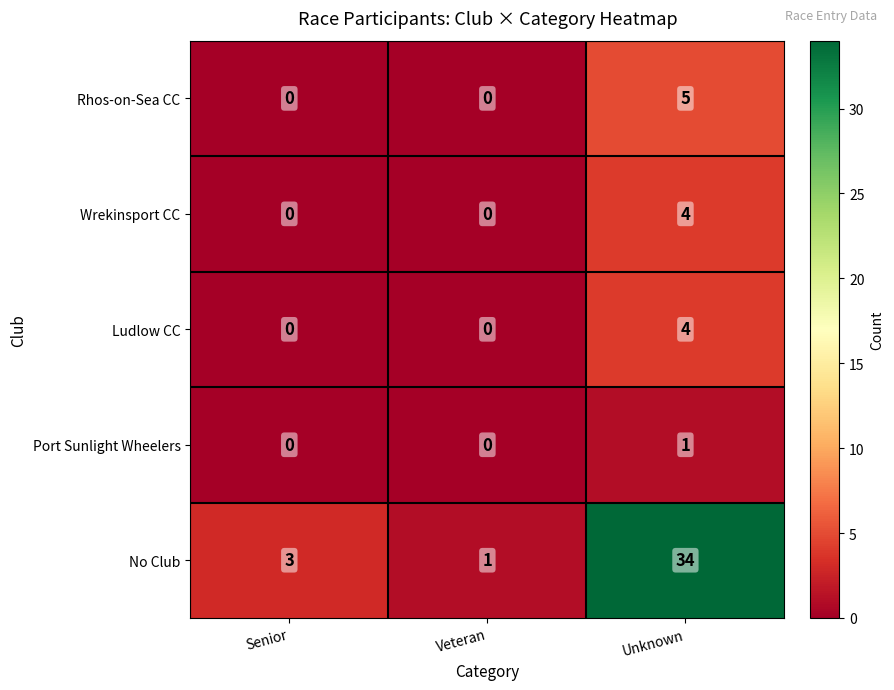

Which category has the highest value in the Ludlow CC series?

Unknown